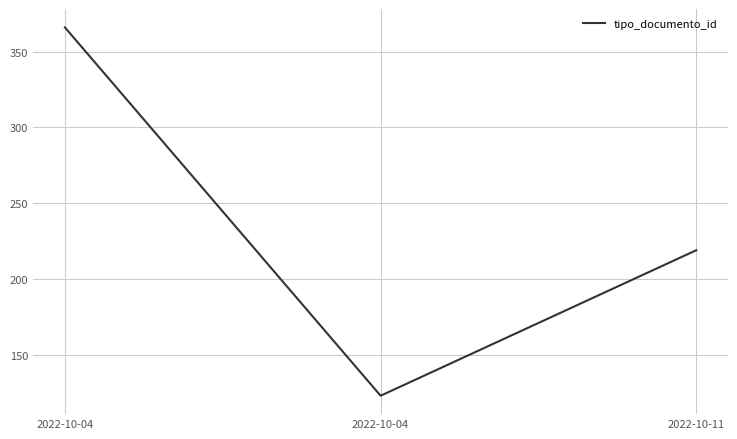

Reading left to right, list all the values displayed in this chart.

2022-10-04=366	2022-10-04=123	2022-10-11=219